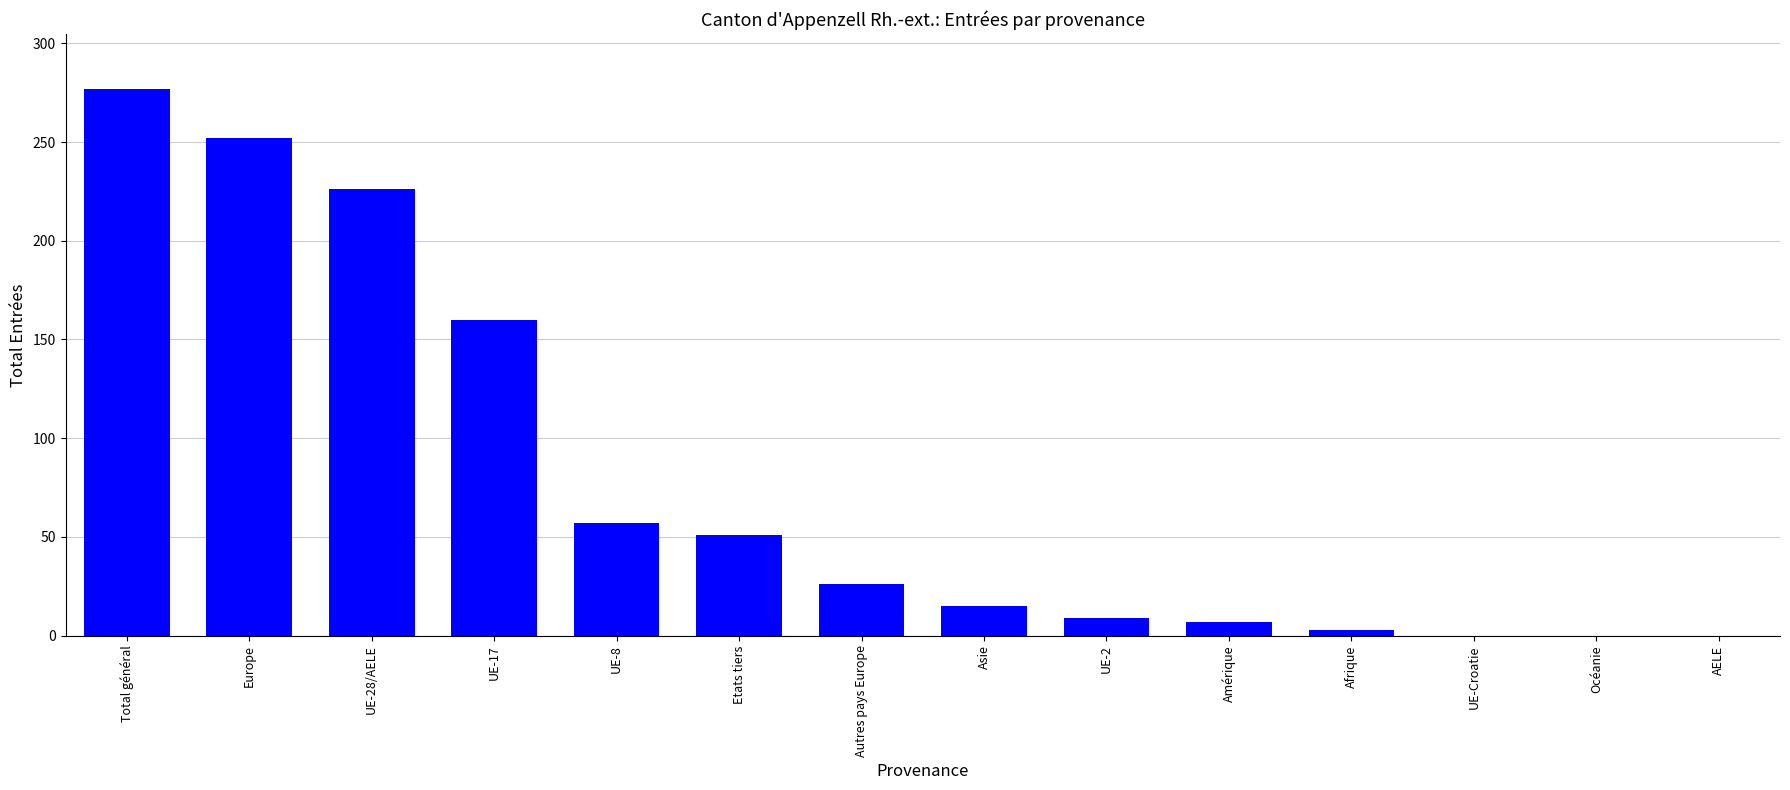

What is the sum of the values at Europe and UE-Croatie?

252